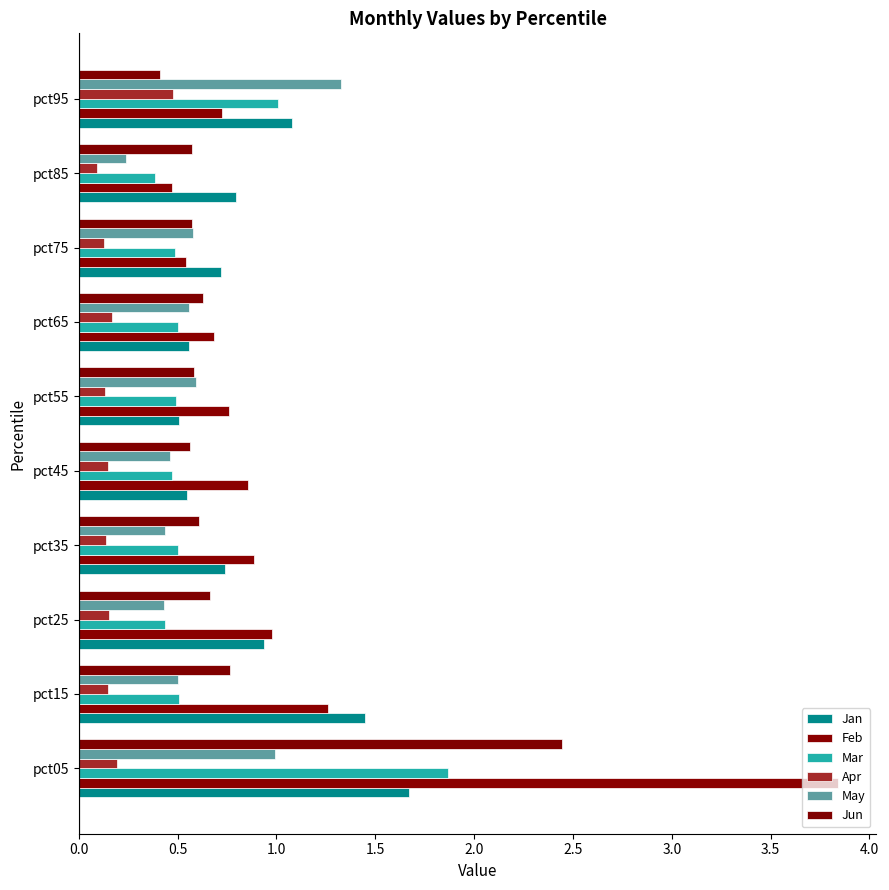

How many distinct data groups are displayed?

6